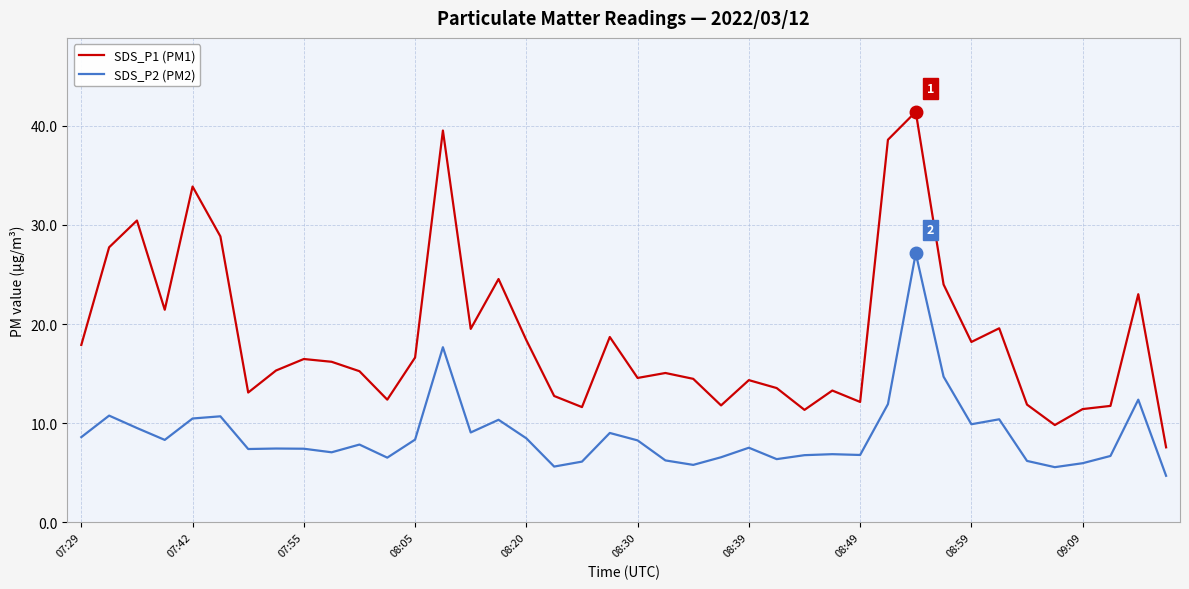

What is the lowest value of the SDS_P2 (PM2) series?

4.7